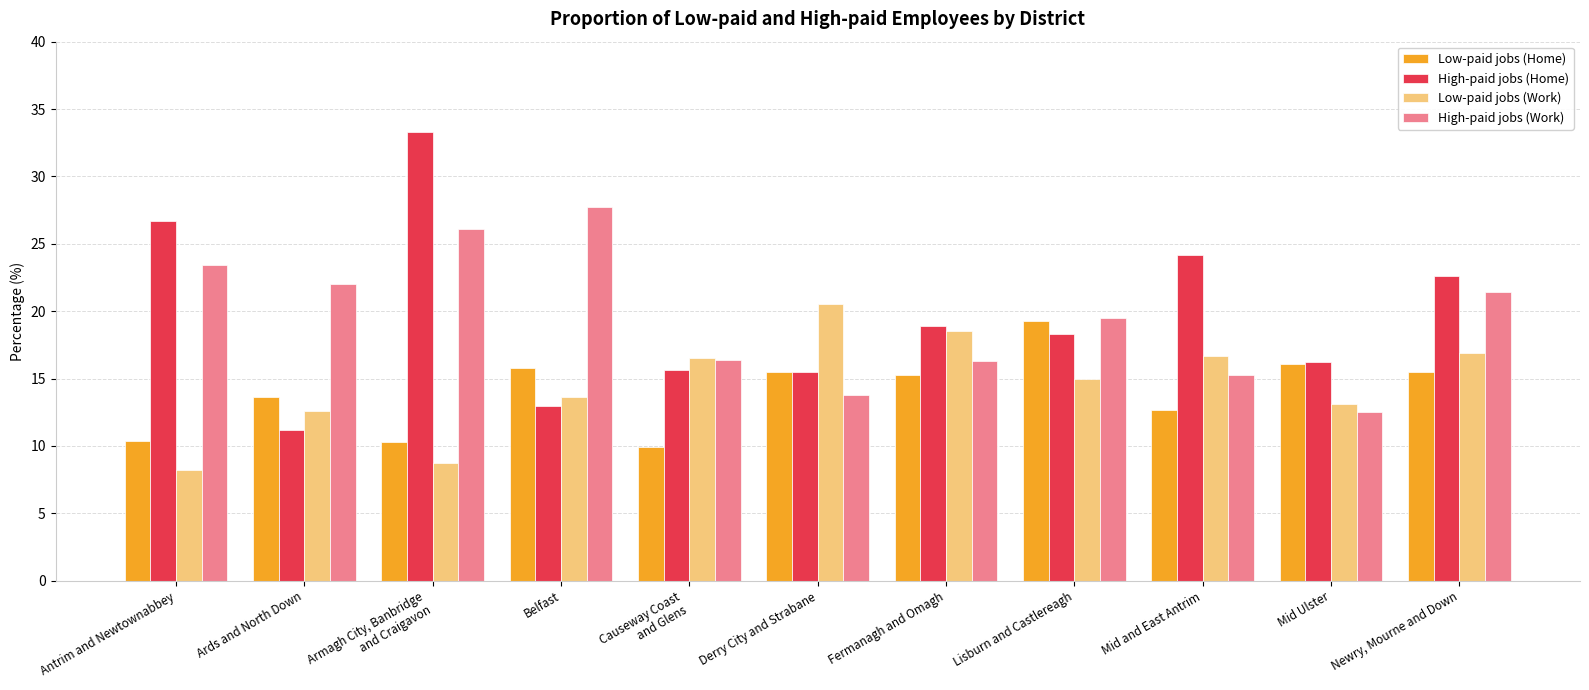

What is the spread (max minus min) of values at Lisburn and Castlereagh?

4.5